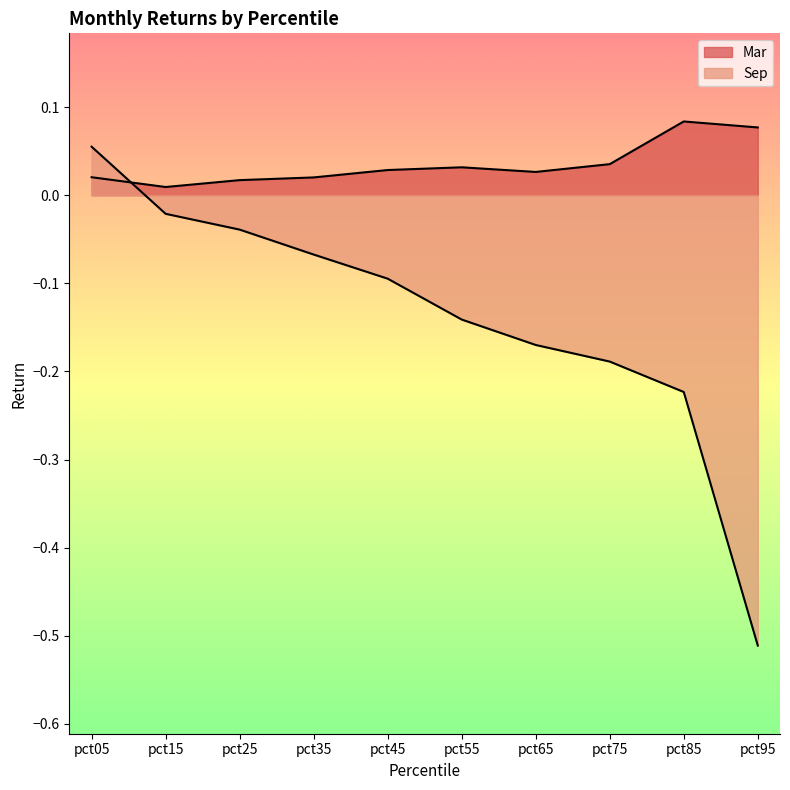

Which series has the largest total across all categories?

Mar